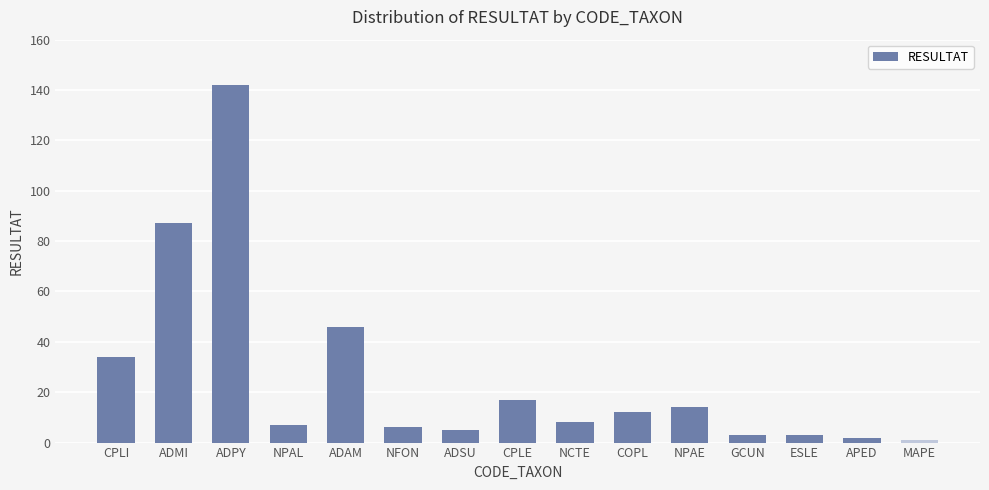

What is the sum of all values?

387